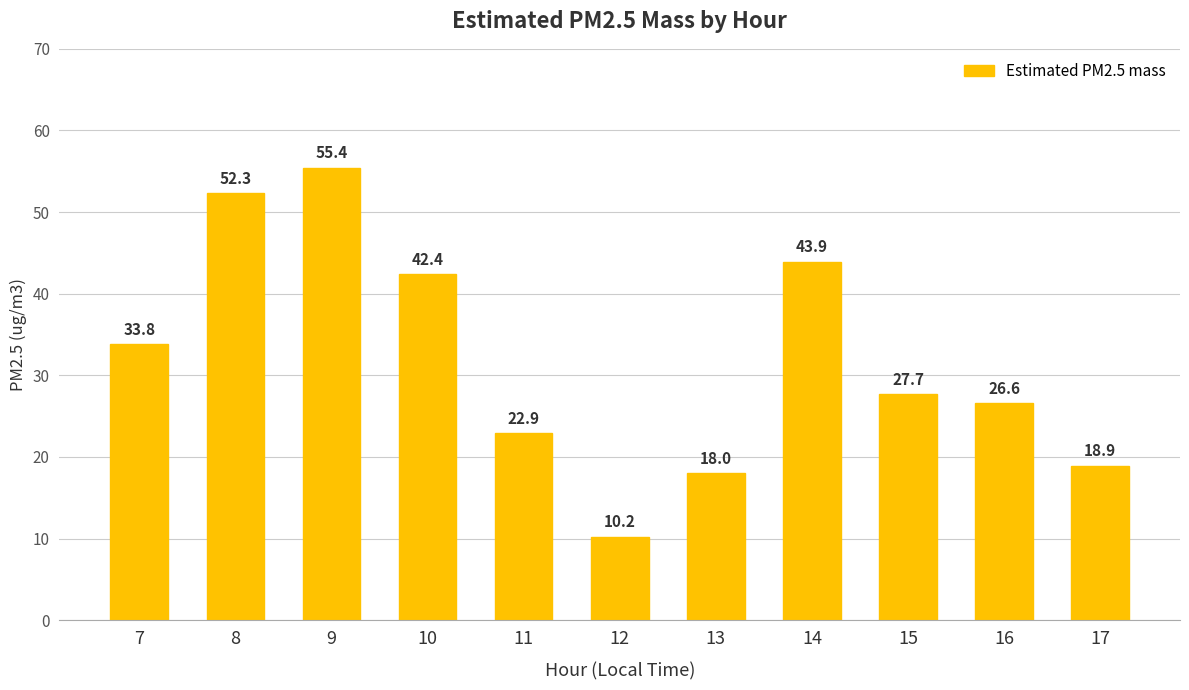

Reading right to left, what are all the values shown in this chart?

17=18.9	16=26.6	15=27.7	14=43.9	13=18.0	12=10.2	11=22.9	10=42.4	9=55.4	8=52.3	7=33.8